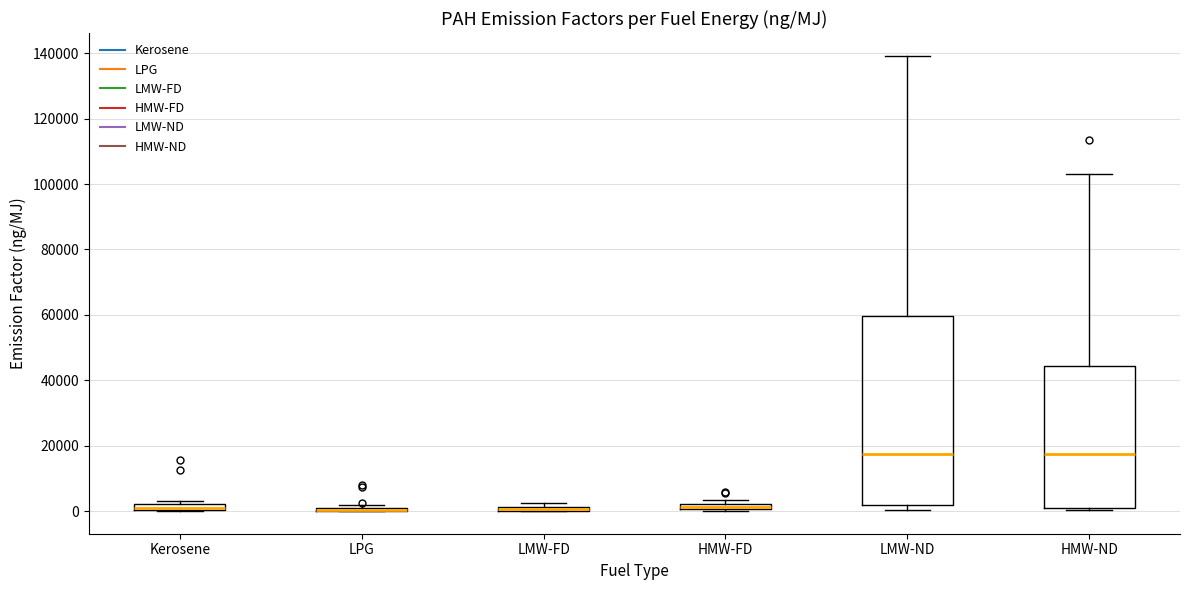

Where is the lower edge of the box for Kerosene on the y-axis? The values are not printed on the chart, so give them approximately, as read against the axis.

0